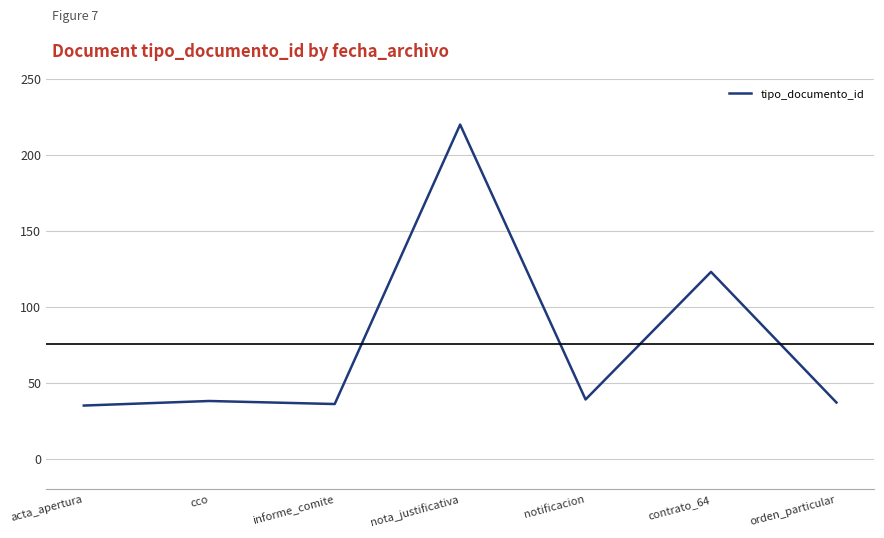

What is the change in value from notificacion to orden_particular?

-2